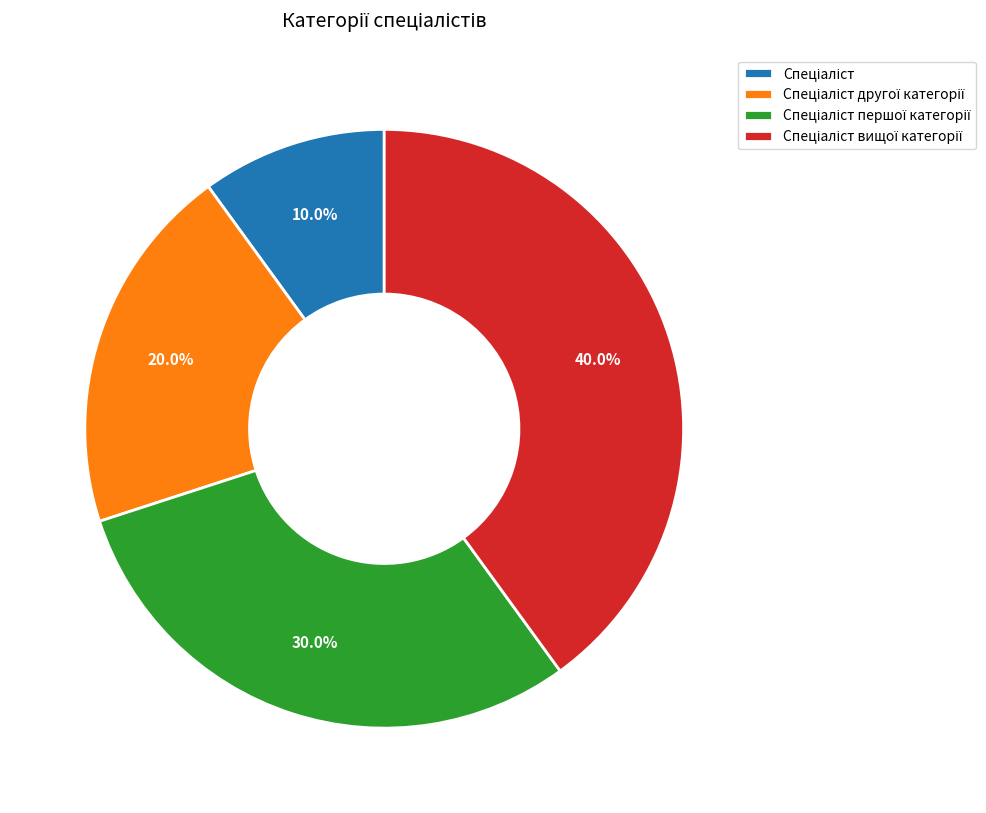

Does any single category account for the majority?

No